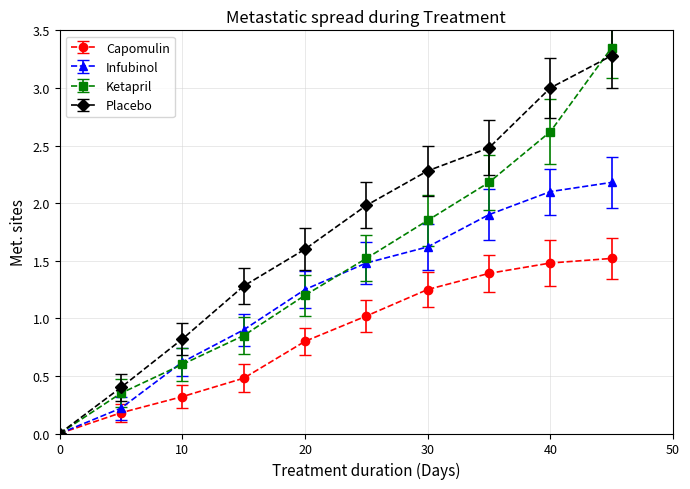

What is the value of the Ketapril point at the 6th from the left?

1.5